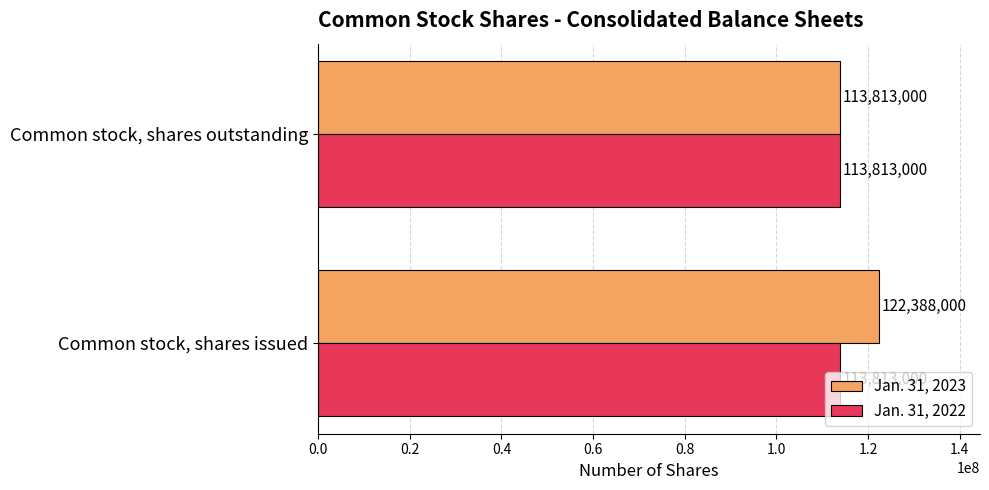

Which series has the widest spread of values?

Jan. 31, 2023